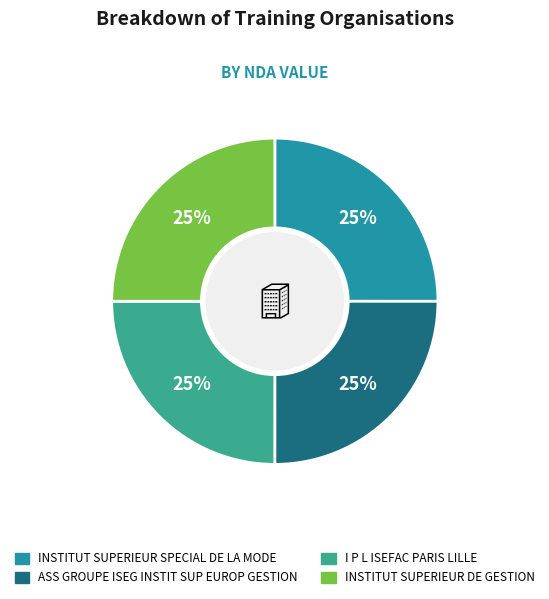

What is the ratio of the value at I P L ISEFAC PARIS LILLE to the value at INSTITUT SUPERIEUR SPECIAL DE LA MODE?

1.0